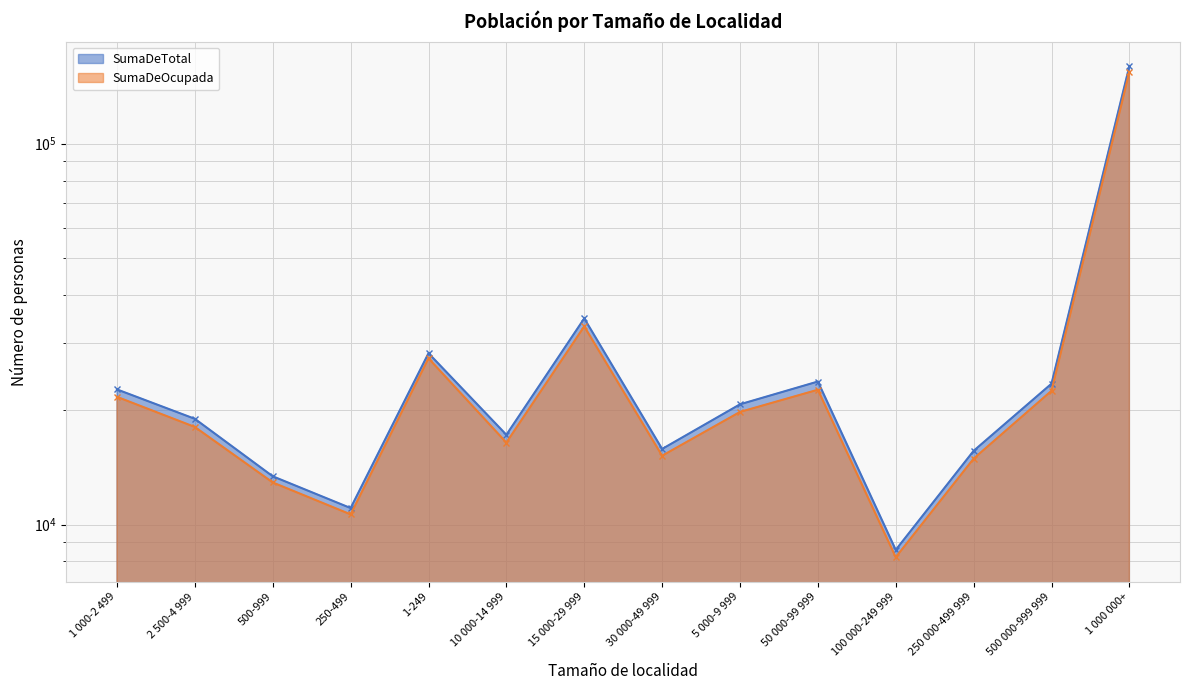

What is the average value of the SumaDeTotal series?

29549